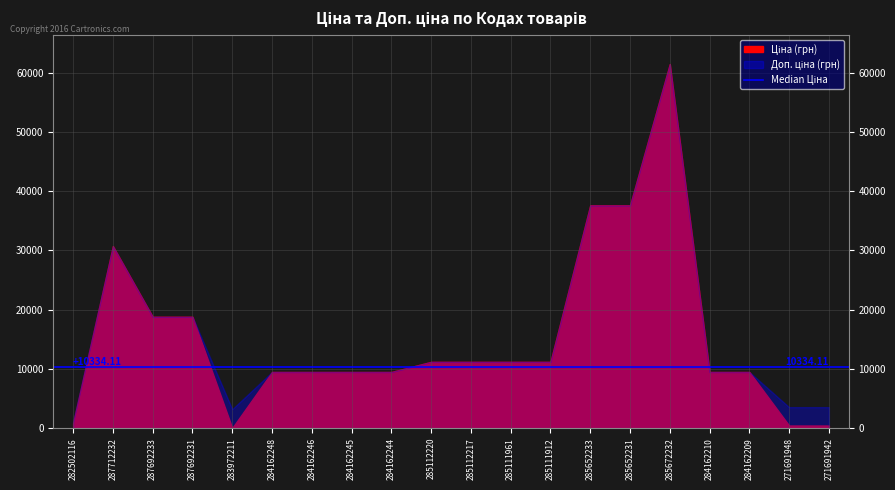

The Доп. ціна series shows 63269.7 at 285652233. True or false?

False